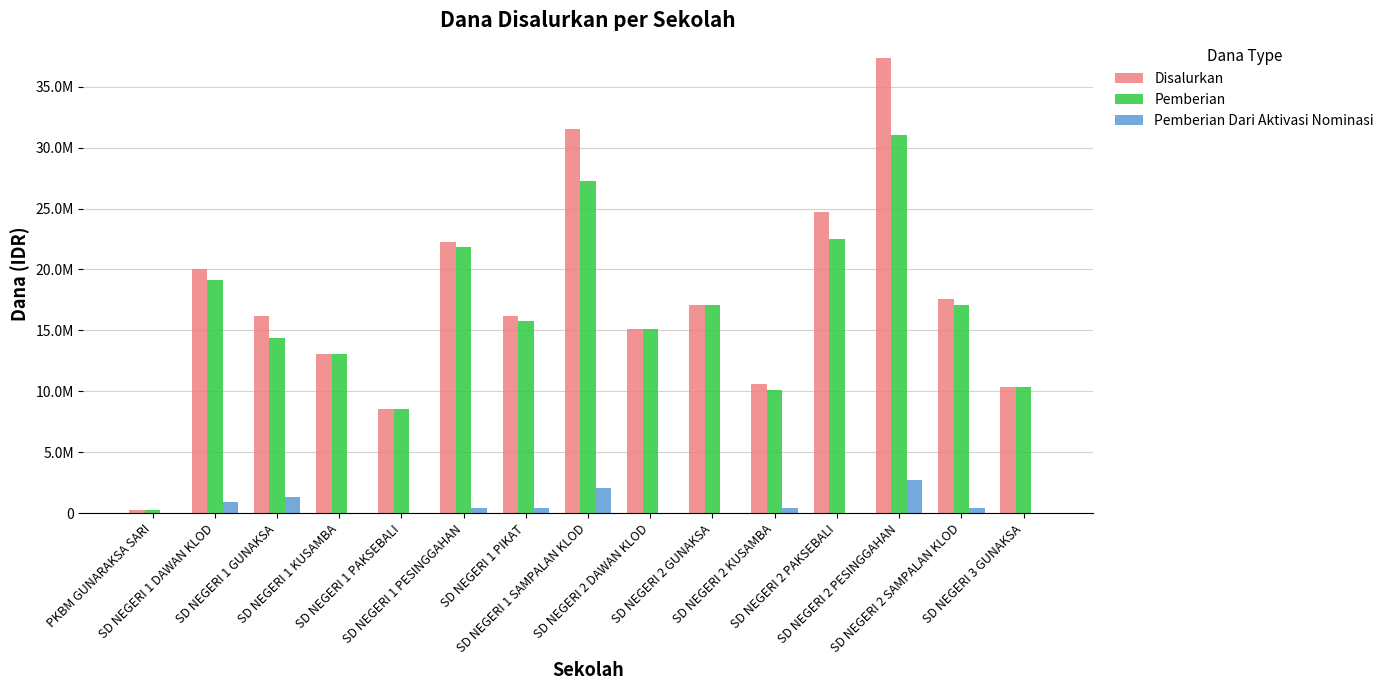

What is the total value across all series at SD NEGERI 1 KUSAMBA?

26100000